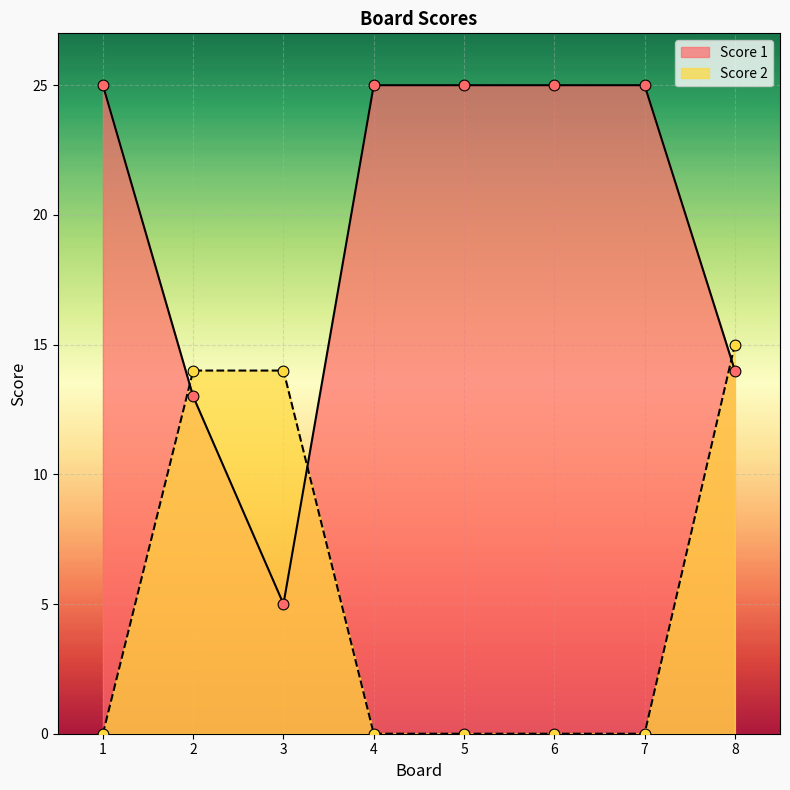

Is the value of Score 1 at 2 greater than the value of Score 2 at 4?

Yes